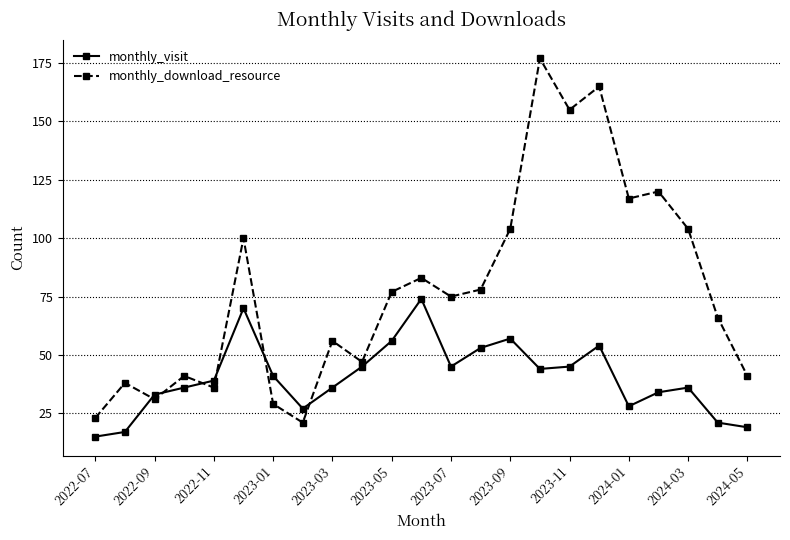

What is the value of the monthly_visit point at the 3rd from the left?

33